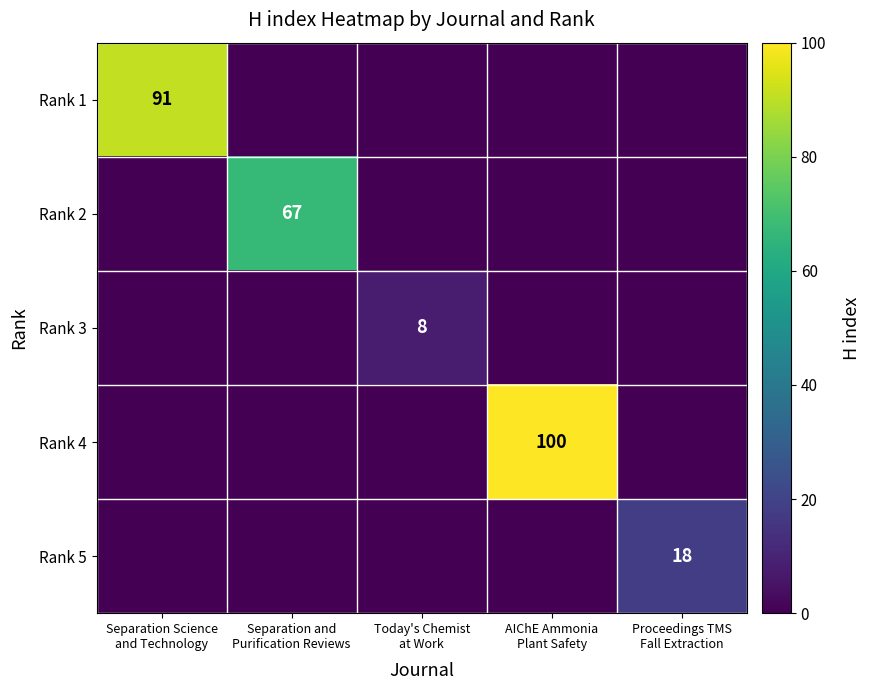

How many Rank 3 values are between 0 and 1?

4